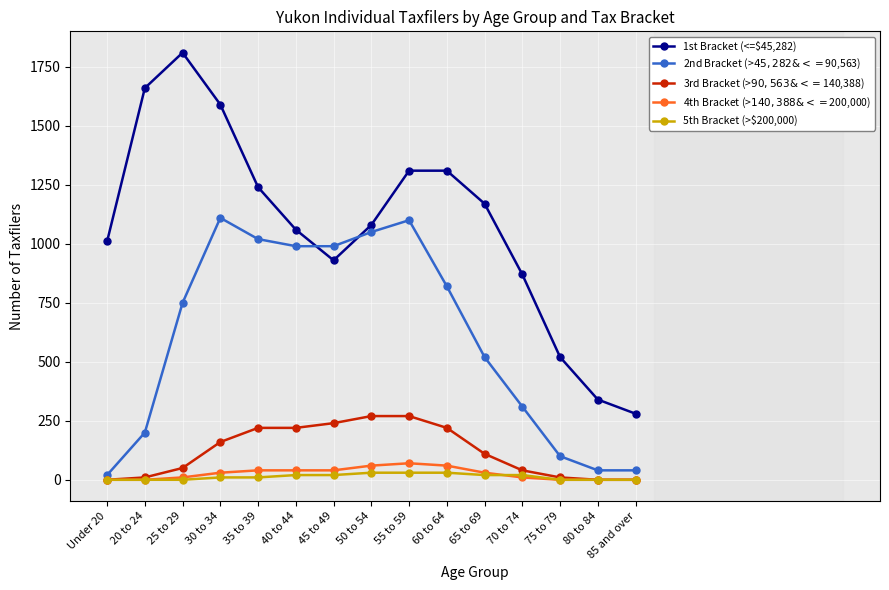

What is the label of the 6th point from the right?

60 to 64